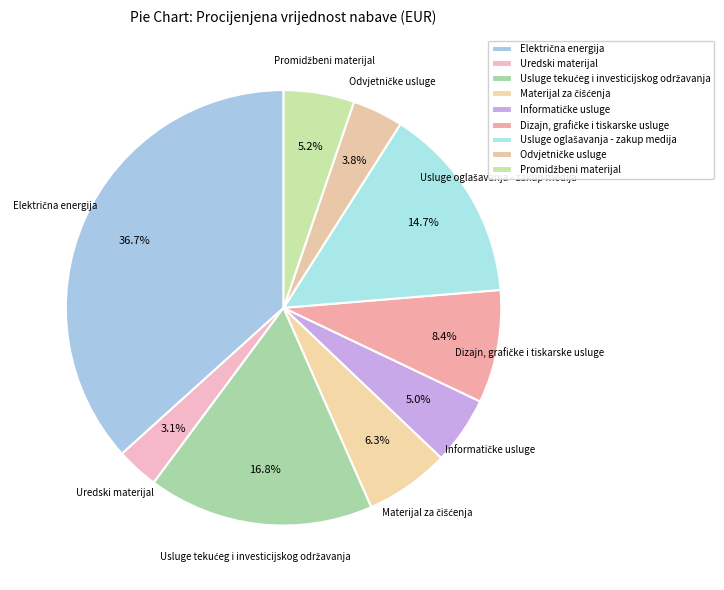

What is the smallest slice in the pie chart?

Uredski materijal